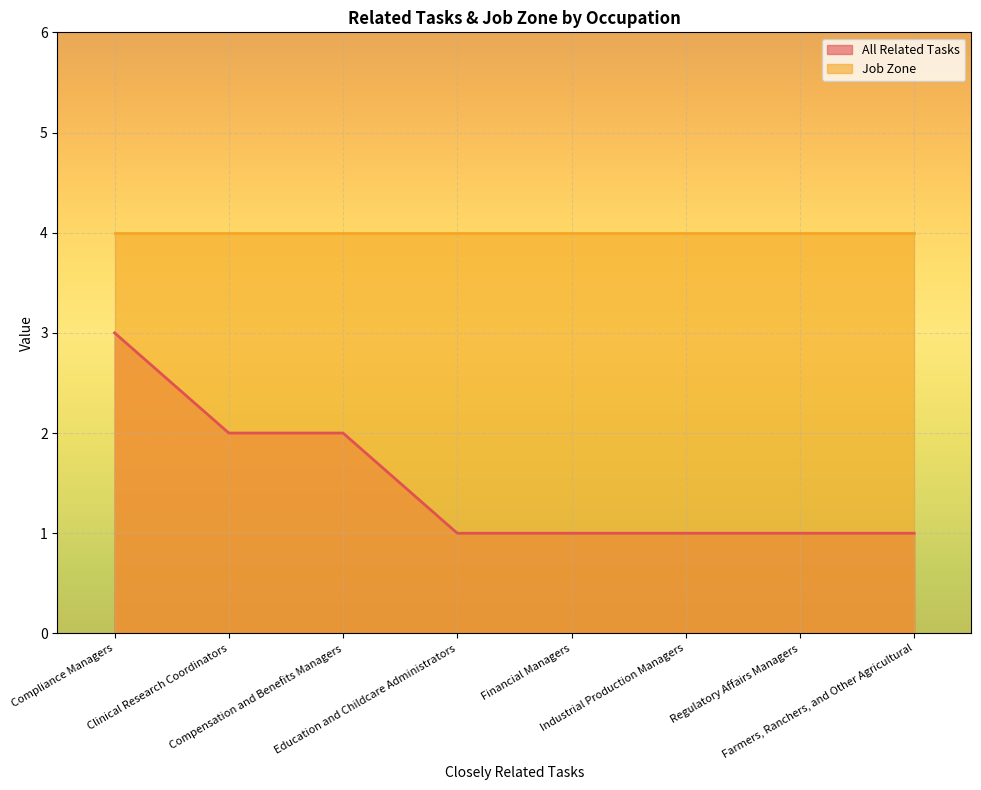

True or false: there are more than 0 points higher than both neighbors.

False